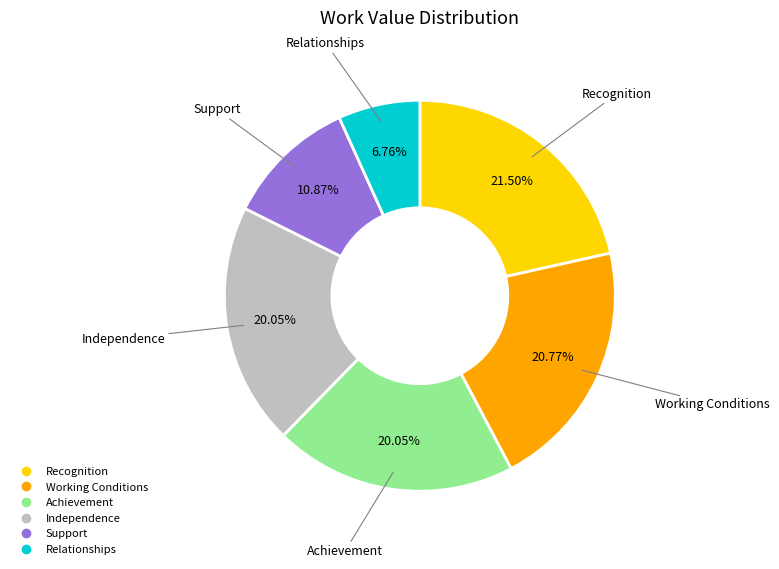

Is the sum of Achievement and Support greater than half?

No